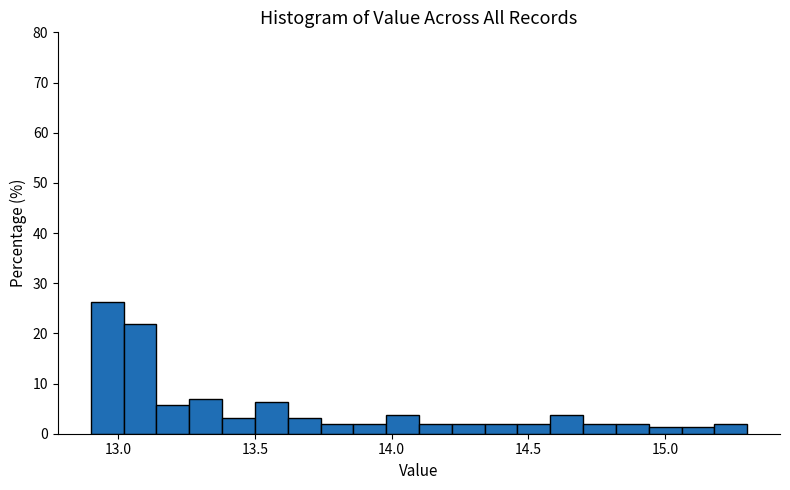

Read against the x-axis, roughly where is the centre of the tallest bar?

12.95